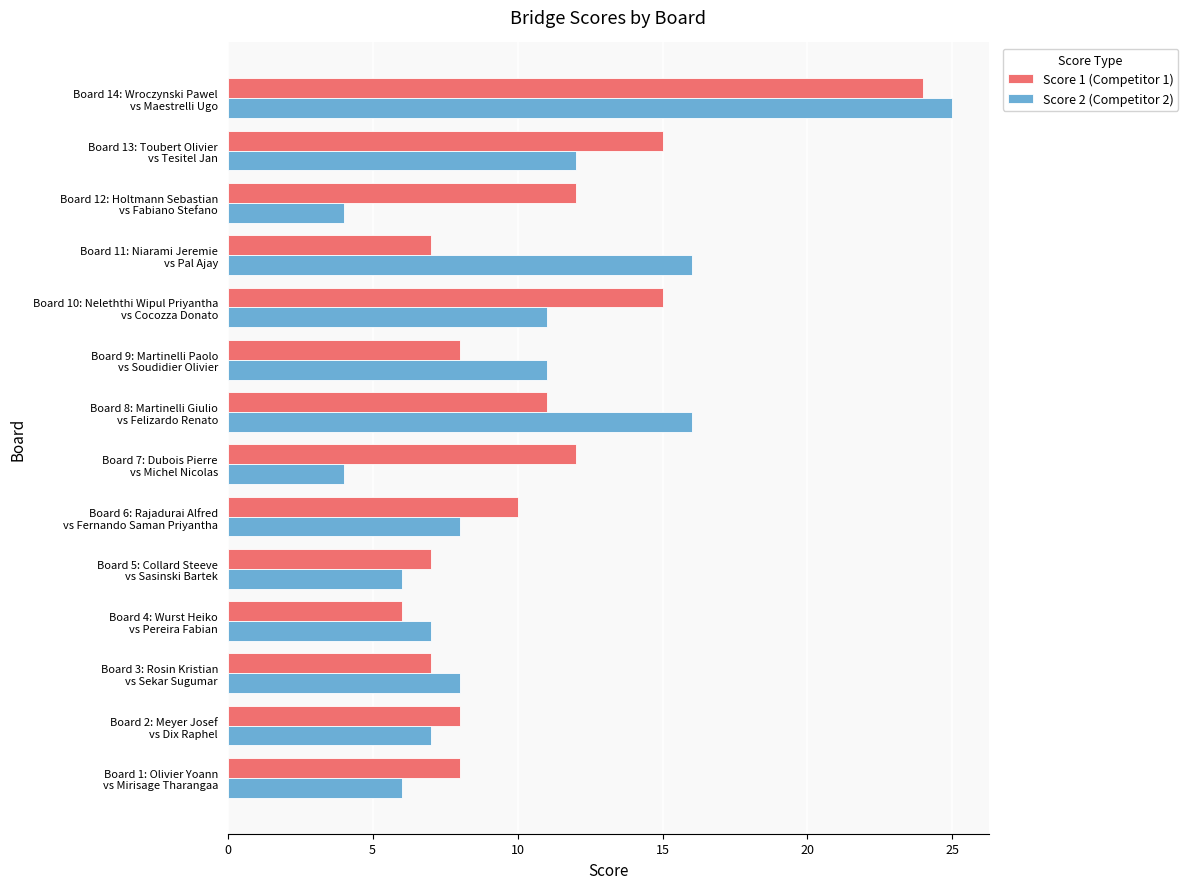

At how many categories does at least one series exceed 5?

14